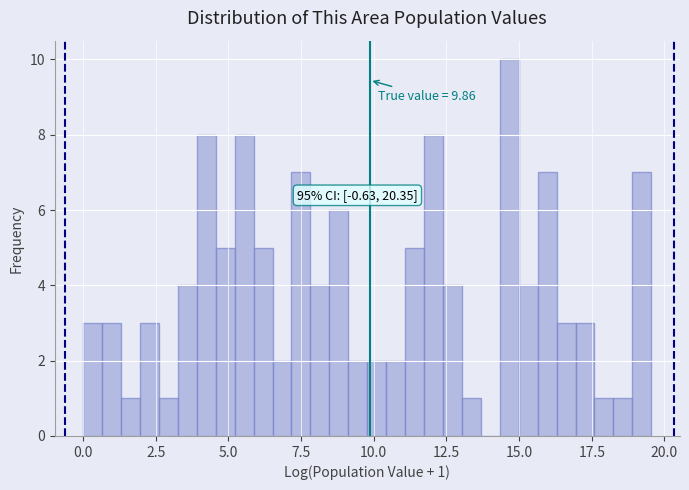

Read against the x-axis, roughly where is the centre of the tallest bar?

14.5